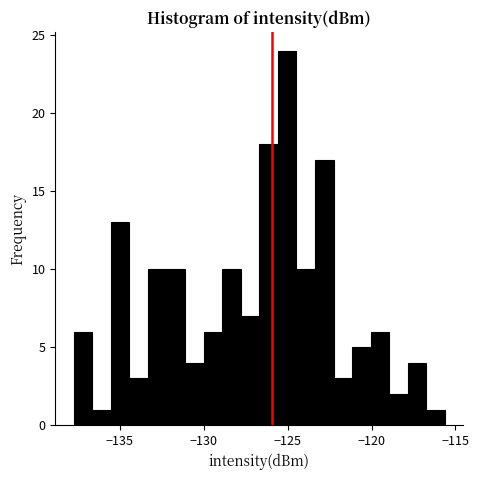

Around what value on the x-axis is the tallest bar? Give the approximate position of its centre, as read against the axis.

-125.0